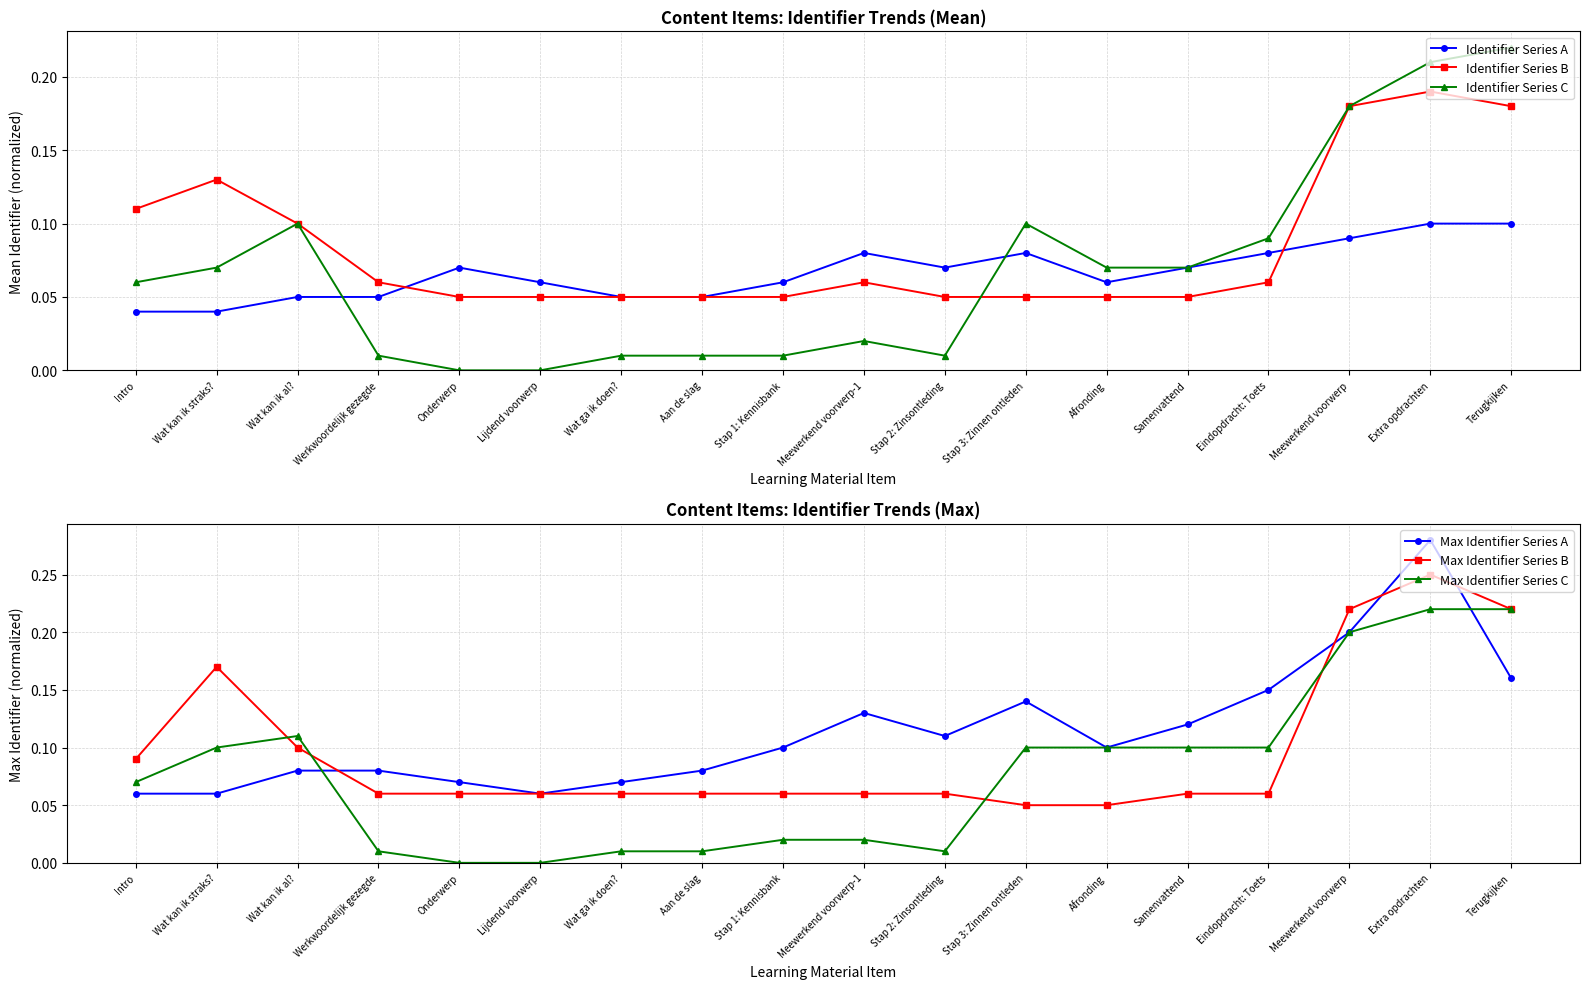

Reading left to right, extract all data points from this chart.

Identifier Series A: Intro=0.0	Wat kan ik straks?=0.0	Wat kan ik al?=0.1	Werkwoordelijk gezegde=0.1	Onderwerp=0.1	Lijdend voorwerp=0.1	Wat ga ik doen?=0.1	Aan de slag=0.1	Stap 1: Kennisbank=0.1	Meewerkend voorwerp-1=0.1	Stap 2: Zinsontleding=0.1	Stap 3: Zinnen ontleden=0.1	Afronding=0.1	Samenvattend=0.1	Eindopdracht: Toets=0.1	Meewerkend voorwerp=0.1	Extra opdrachten=0.1	Terugkijken=0.1
Identifier Series B: Intro=0.1	Wat kan ik straks?=0.1	Wat kan ik al?=0.1	Werkwoordelijk gezegde=0.1	Onderwerp=0.1	Lijdend voorwerp=0.1	Wat ga ik doen?=0.1	Aan de slag=0.1	Stap 1: Kennisbank=0.1	Meewerkend voorwerp-1=0.1	Stap 2: Zinsontleding=0.1	Stap 3: Zinnen ontleden=0.1	Afronding=0.1	Samenvattend=0.1	Eindopdracht: Toets=0.1	Meewerkend voorwerp=0.2	Extra opdrachten=0.2	Terugkijken=0.2
Identifier Series C: Intro=0.1	Wat kan ik straks?=0.1	Wat kan ik al?=0.1	Werkwoordelijk gezegde=0.0	Onderwerp=0.0	Lijdend voorwerp=0.0	Wat ga ik doen?=0.0	Aan de slag=0.0	Stap 1: Kennisbank=0.0	Meewerkend voorwerp-1=0.0	Stap 2: Zinsontleding=0.0	Stap 3: Zinnen ontleden=0.1	Afronding=0.1	Samenvattend=0.1	Eindopdracht: Toets=0.1	Meewerkend voorwerp=0.2	Extra opdrachten=0.2	Terugkijken=0.2
Max Identifier Series A: Intro=0.1	Wat kan ik straks?=0.1	Wat kan ik al?=0.1	Werkwoordelijk gezegde=0.1	Onderwerp=0.1	Lijdend voorwerp=0.1	Wat ga ik doen?=0.1	Aan de slag=0.1	Stap 1: Kennisbank=0.1	Meewerkend voorwerp-1=0.1	Stap 2: Zinsontleding=0.1	Stap 3: Zinnen ontleden=0.1	Afronding=0.1	Samenvattend=0.1	Eindopdracht: Toets=0.1	Meewerkend voorwerp=0.2	Extra opdrachten=0.3	Terugkijken=0.2
Max Identifier Series B: Intro=0.1	Wat kan ik straks?=0.2	Wat kan ik al?=0.1	Werkwoordelijk gezegde=0.1	Onderwerp=0.1	Lijdend voorwerp=0.1	Wat ga ik doen?=0.1	Aan de slag=0.1	Stap 1: Kennisbank=0.1	Meewerkend voorwerp-1=0.1	Stap 2: Zinsontleding=0.1	Stap 3: Zinnen ontleden=0.1	Afronding=0.1	Samenvattend=0.1	Eindopdracht: Toets=0.1	Meewerkend voorwerp=0.2	Extra opdrachten=0.2	Terugkijken=0.2
Max Identifier Series C: Intro=0.1	Wat kan ik straks?=0.1	Wat kan ik al?=0.1	Werkwoordelijk gezegde=0.0	Onderwerp=0.0	Lijdend voorwerp=0.0	Wat ga ik doen?=0.0	Aan de slag=0.0	Stap 1: Kennisbank=0.0	Meewerkend voorwerp-1=0.0	Stap 2: Zinsontleding=0.0	Stap 3: Zinnen ontleden=0.1	Afronding=0.1	Samenvattend=0.1	Eindopdracht: Toets=0.1	Meewerkend voorwerp=0.2	Extra opdrachten=0.2	Terugkijken=0.2